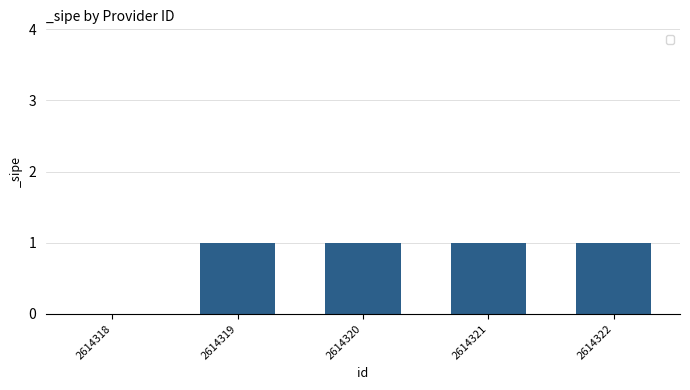

What is the ratio of the value at 2614319 to the value at 2614320?

1.0